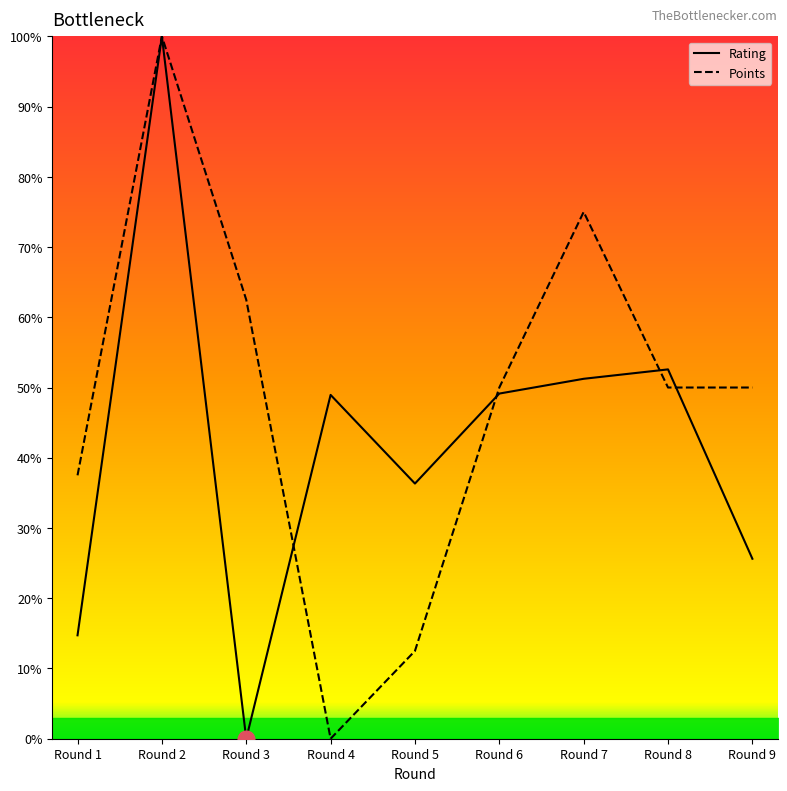

Which series ends up on top after the final intersection of Rating and Points?

Points